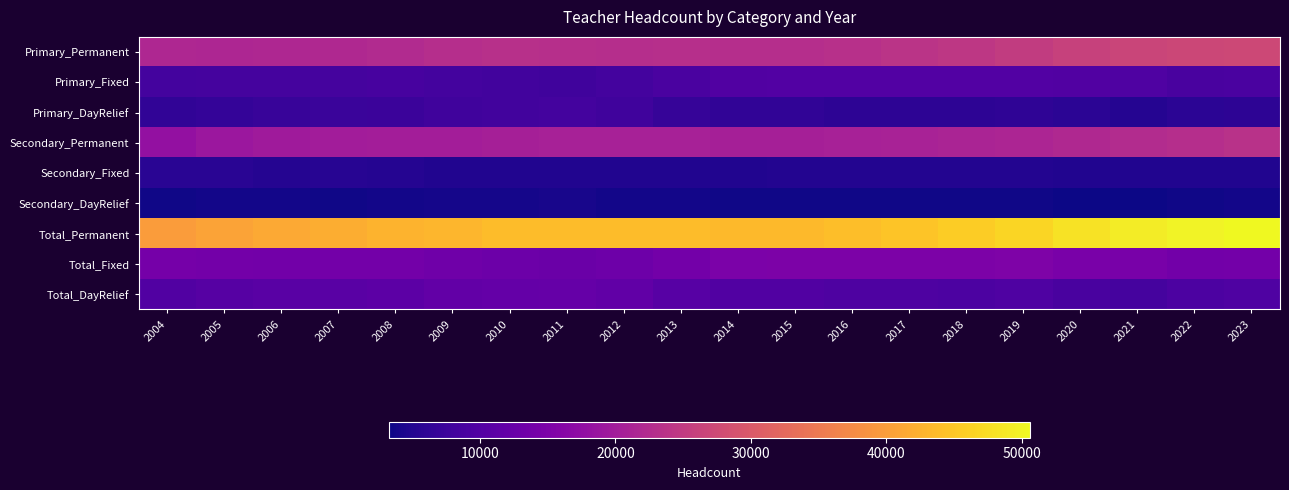

What is the smallest value displayed?

3251